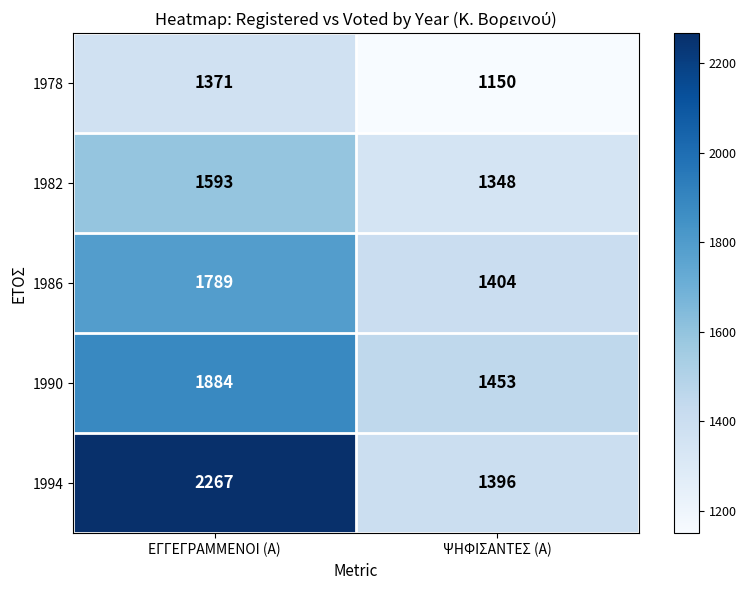

Which series has the widest spread of values?

1994